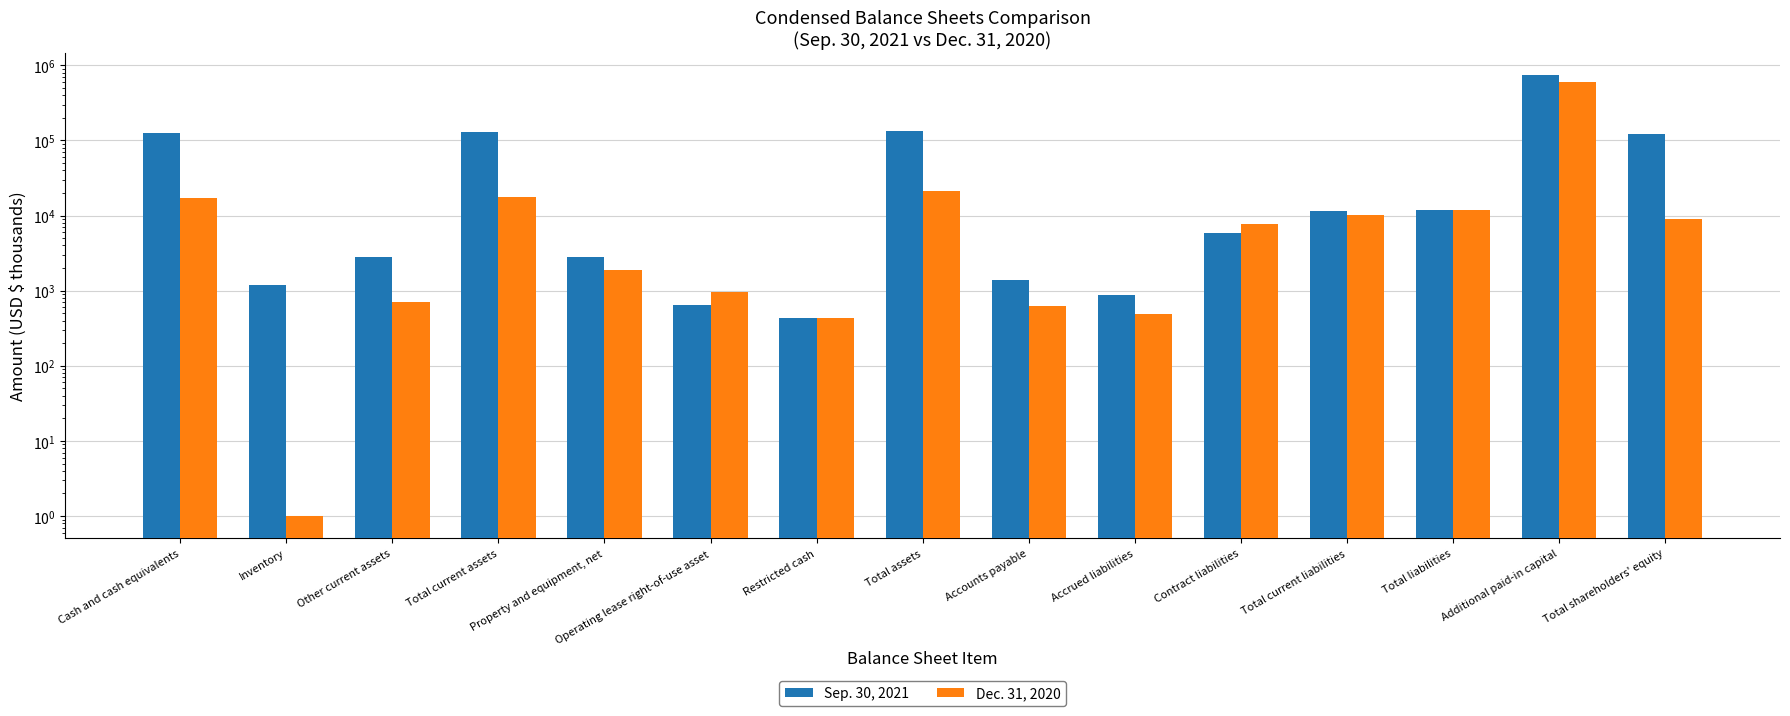

What is the label of the 11th bar from the left?

Contract liabilities